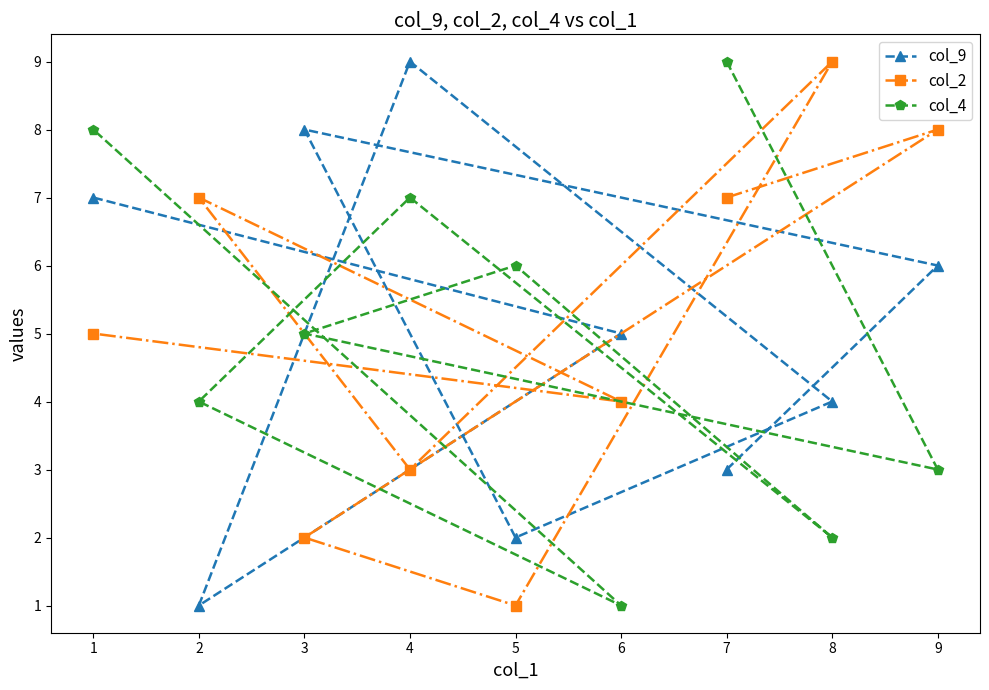

What is the value of the col_2 point at the 9th from the left?

8